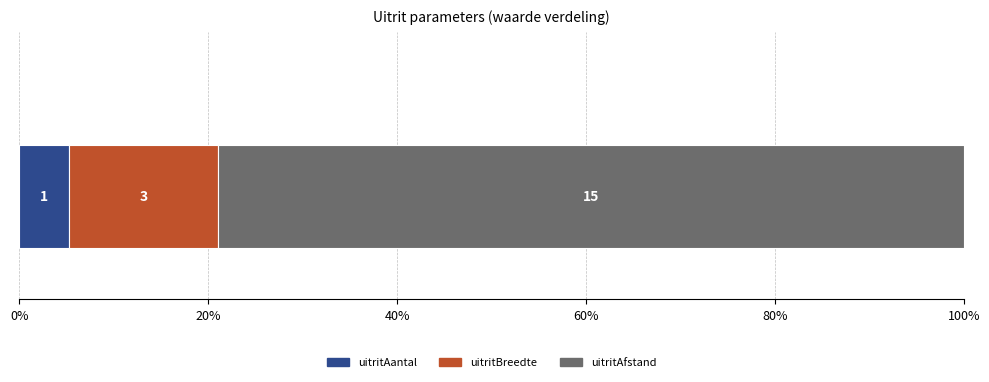

What are all the series names shown in the legend?

uitritAantal, uitritBreedte, uitritAfstand